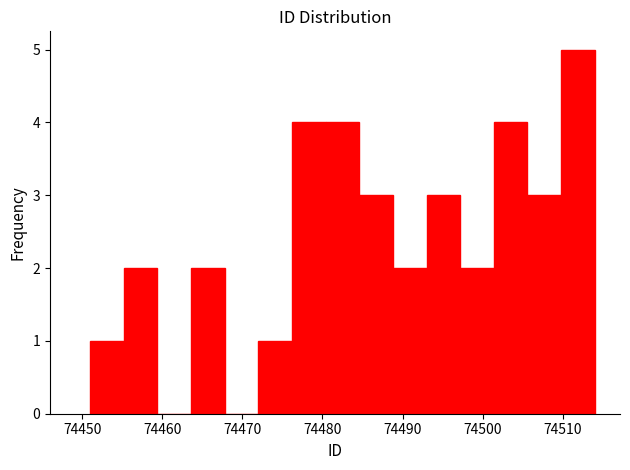

Reading left to right, transcribe this chart: for each bar, give the range it covers on the x-axis and its height. Neither the bar edges nor the heights are printed on the chart, so give them approximately, as read against the axes.

74451.0 to 74455.2: 1
74455.2 to 74459.4: 2
74459.4 to 74463.6: 0
74463.6 to 74467.8: 2
74467.8 to 74472.0: 0
74472.0 to 74476.2: 1
74476.2 to 74480.4: 4
74480.4 to 74484.6: 4
74484.6 to 74488.8: 3
74488.8 to 74493.0: 2
74493.0 to 74497.2: 3
74497.2 to 74501.4: 2
74501.4 to 74505.6: 4
74505.6 to 74509.8: 3
74509.8 to 74514.0: 5